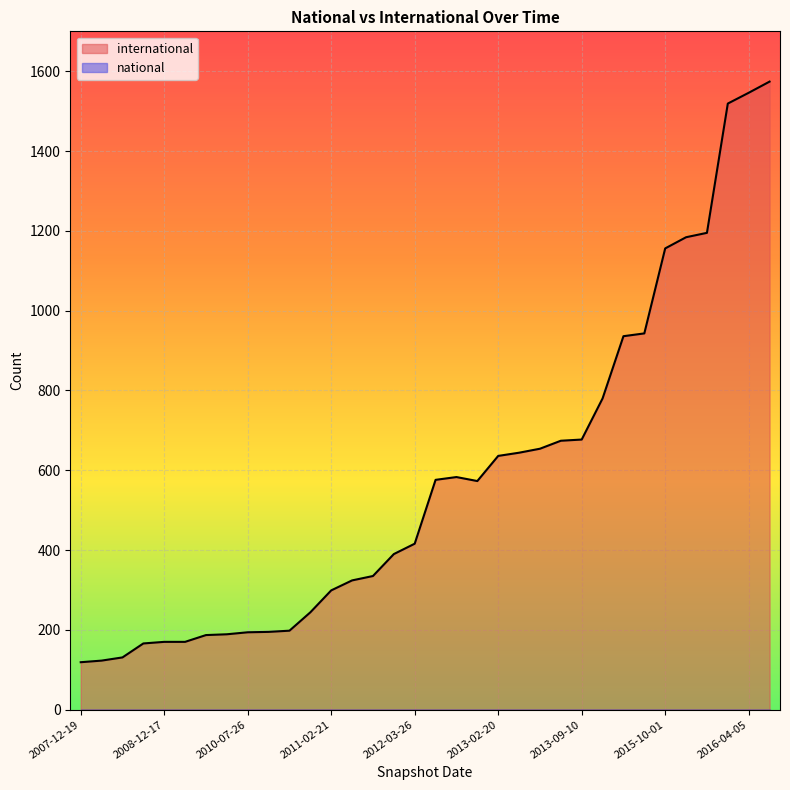

Rank the categories by value from highest to lowest.

2016-07-04, 2016-04-05, 2016-01-04, 2015-07-03, 2015-04-09, 2015-10-01, 2015-01-19, 2014-09-08, 2014-03-28, 2013-09-10, 2013-12-20, 2013-07-09, 2013-05-21, 2013-02-20, 2012-10-31, 2012-07-13, 2012-12-11, 2012-03-26, 2012-01-18, 2011-09-05, 2011-06-10, 2011-02-21, 2010-11-17, 2010-04-01, 2009-12-16, 2010-07-26, 2009-09-25, 2009-06-17, 2008-12-17, 2009-04-06, 2008-10-10, 2008-06-27, 2008-04-01, 2007-12-19